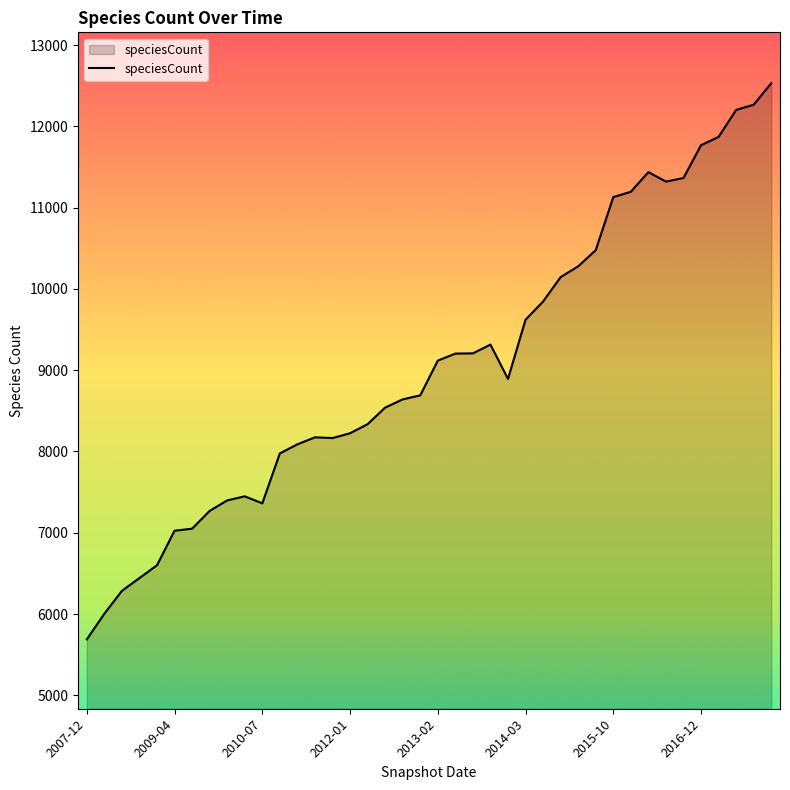

What is the greatest value displayed?

12530